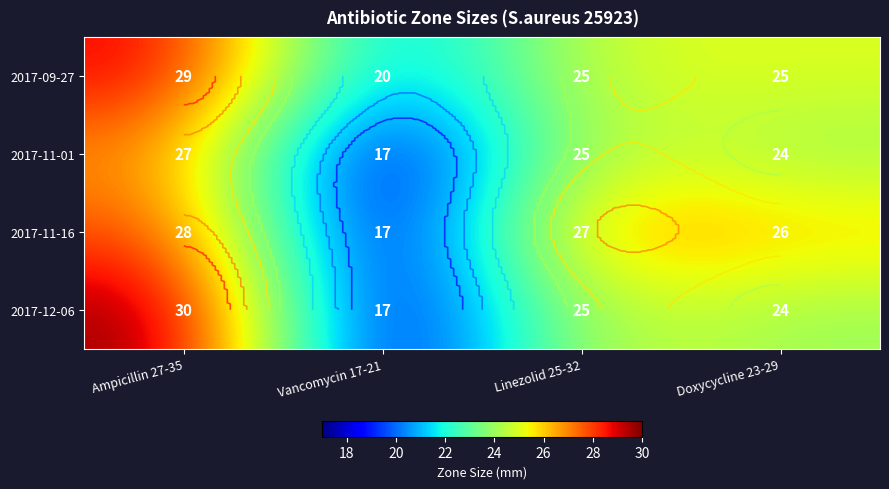

Which series has the largest total across all categories?

2017-09-27